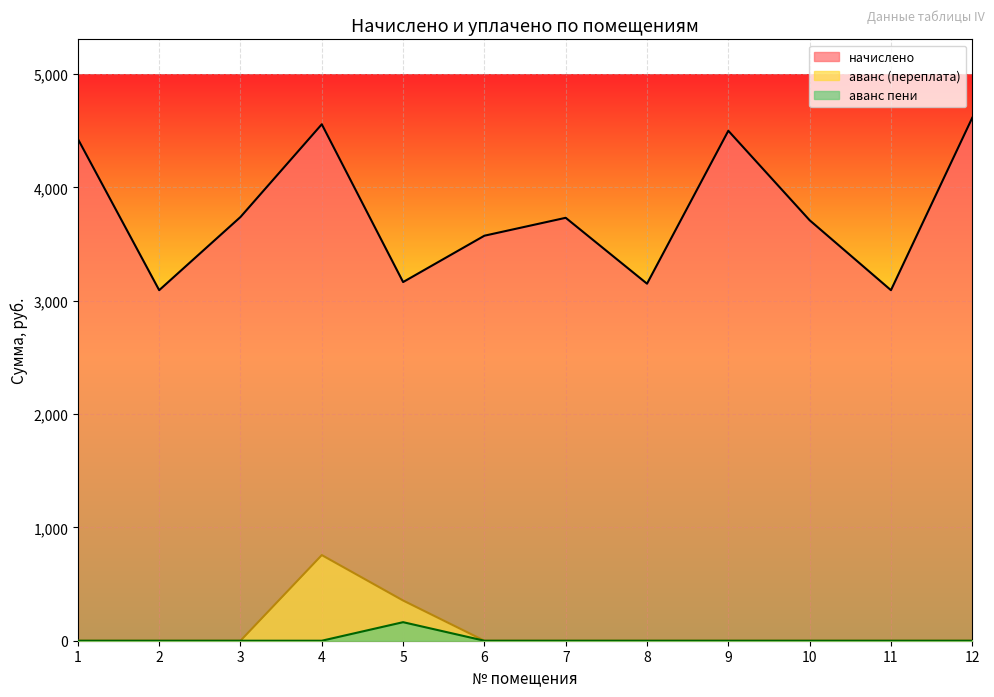

At which category does the chart reach its peak across all series?

12